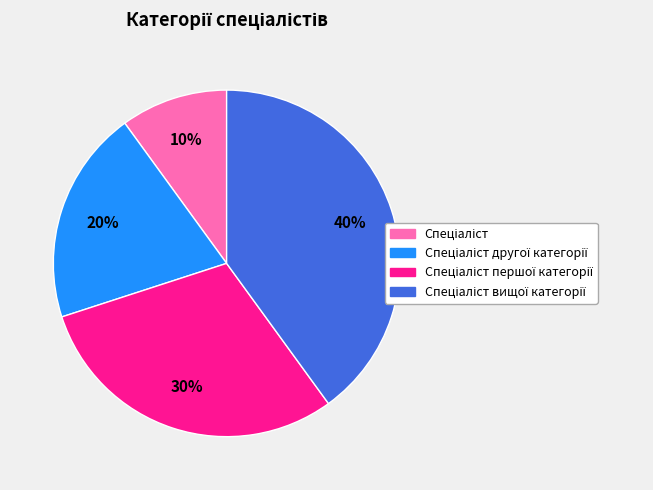

To the nearest percent, what is the average slice percentage?

25%